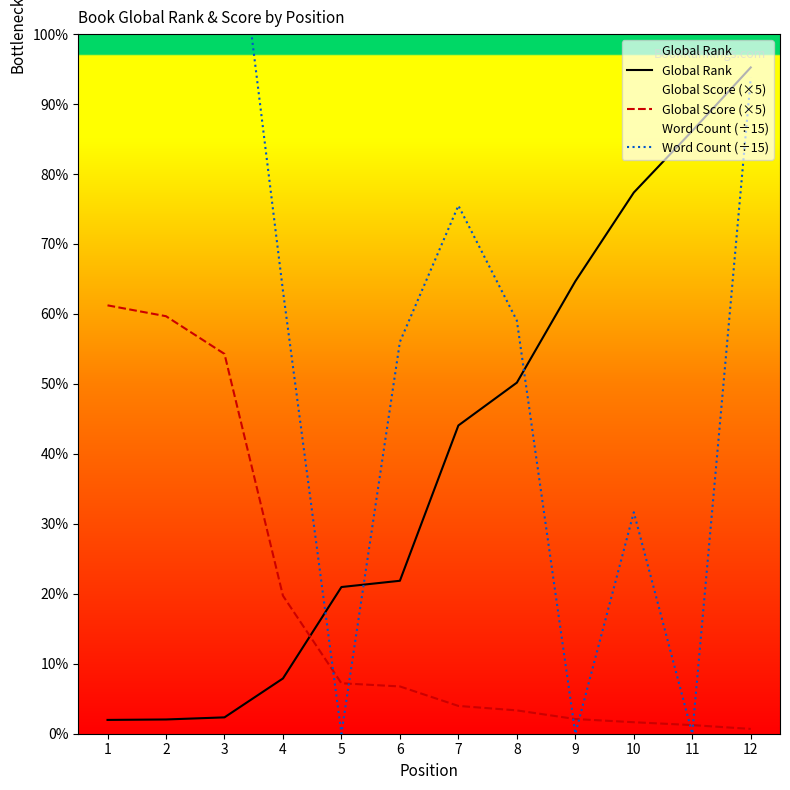

Which has a higher value, 3 or 4?

4